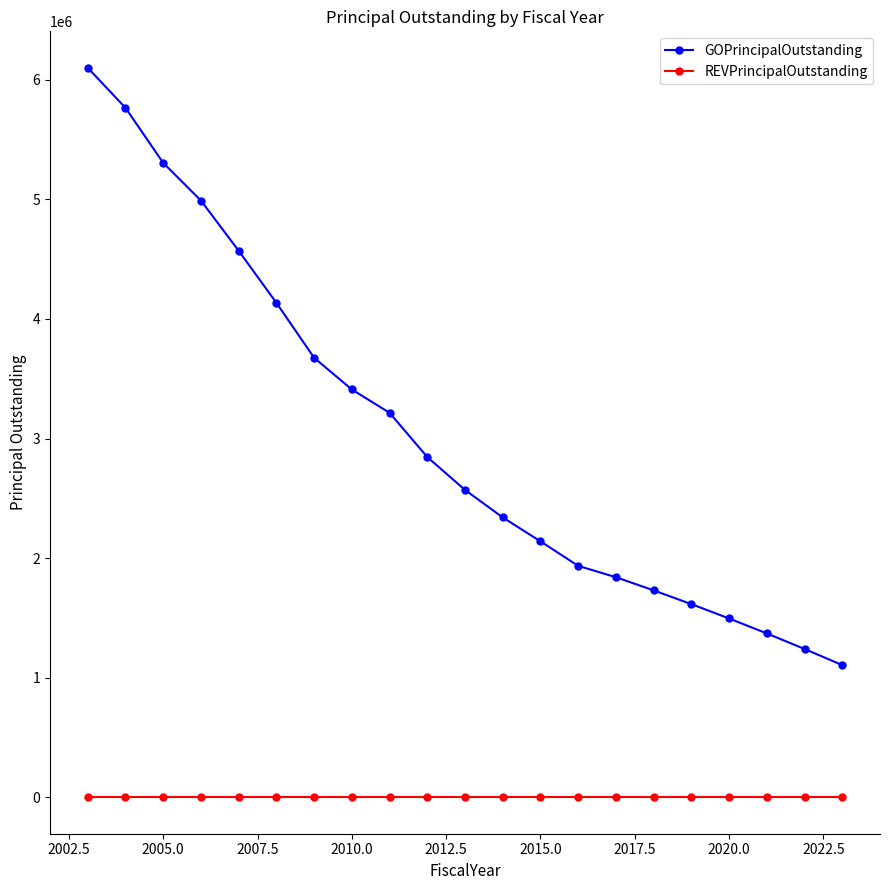

Which series has the largest range (max minus min)?

GOPrincipalOutstanding